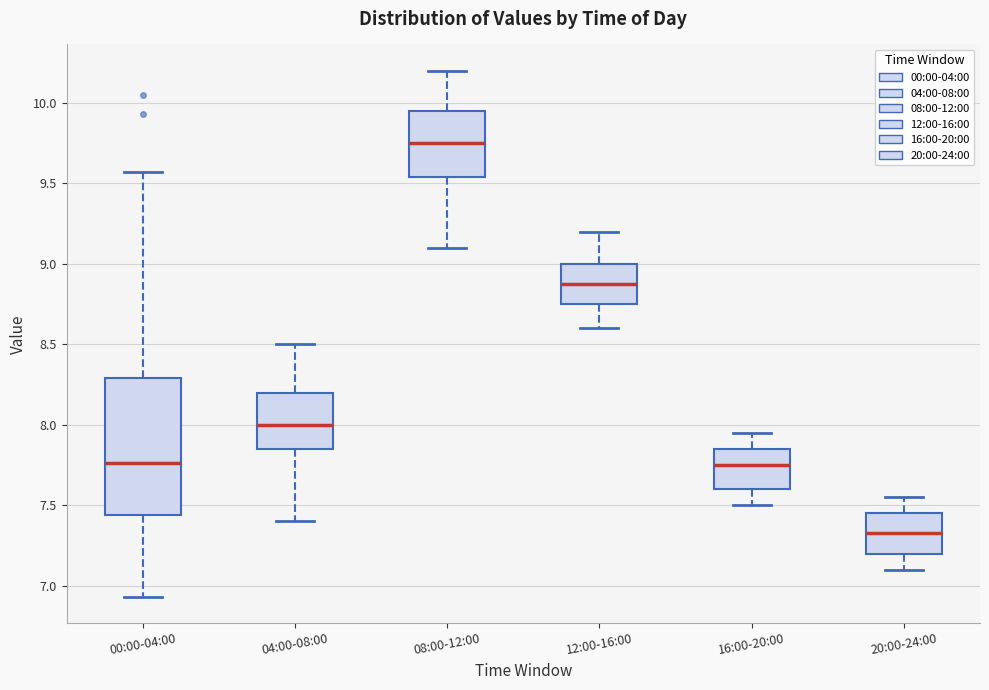

Reading left to right, read every box against the y-axis: the position of its median line, the range the box covers, and the ends of its whiskers. The values are not printed on the chart, so give them approximately, as read against the axis.

00:00-04:00: median 7.75, box 7.45 to 8.30, whiskers 6.95 to 9.55
04:00-08:00: median 8.00, box 7.85 to 8.20, whiskers 7.40 to 8.50
08:00-12:00: median 9.75, box 9.55 to 9.95, whiskers 9.10 to 10.20
12:00-16:00: median 8.90, box 8.75 to 9.00, whiskers 8.60 to 9.20
16:00-20:00: median 7.75, box 7.60 to 7.85, whiskers 7.50 to 7.95
20:00-24:00: median 7.35, box 7.20 to 7.45, whiskers 7.10 to 7.55